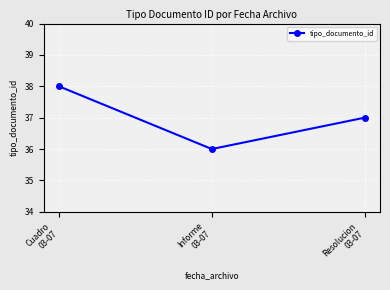

How many values are below 37?

1